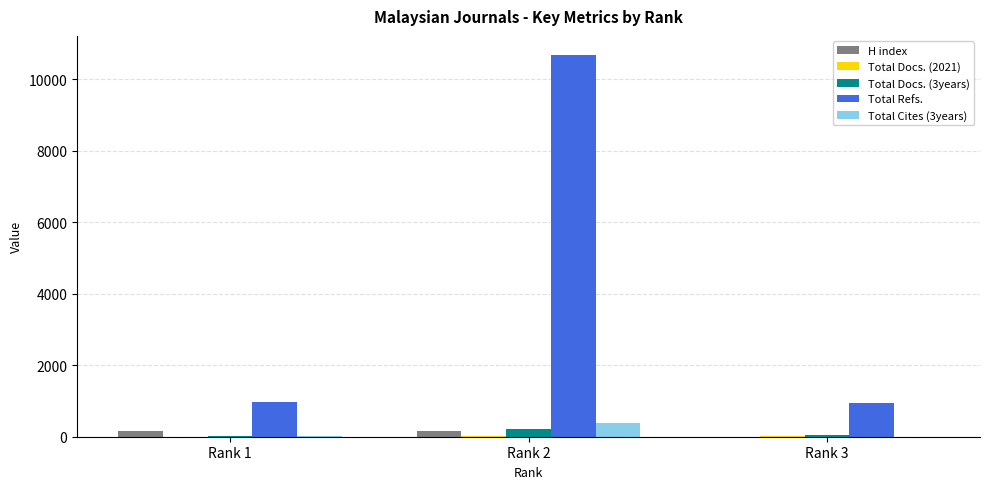

What is the sum of all H index values?

338